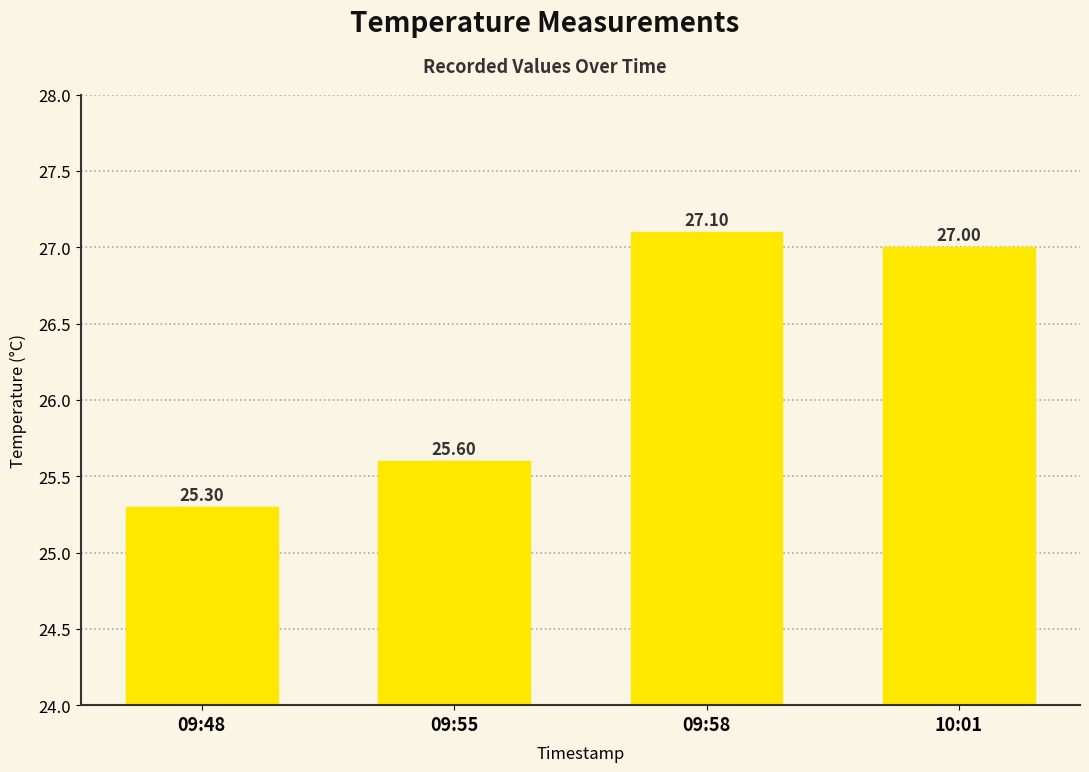

What is the change in value from 09:48 to 09:58?

+1.8